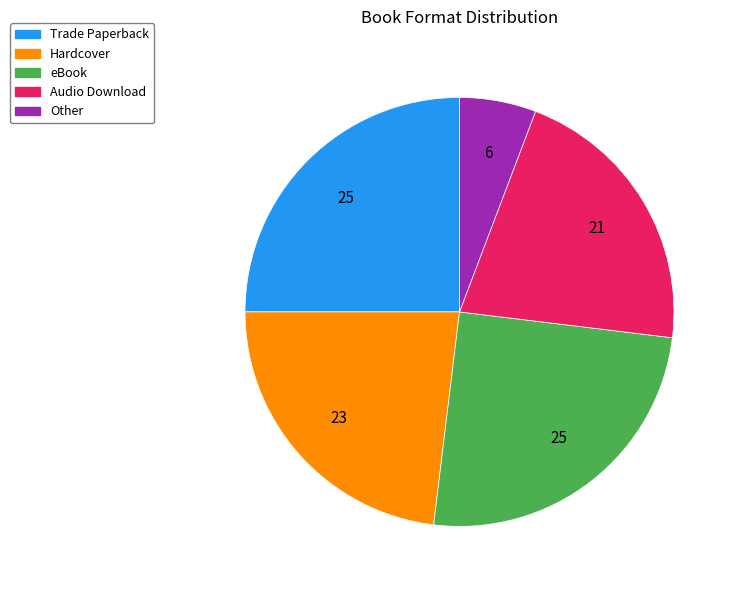

How many slices are in this pie chart?

5